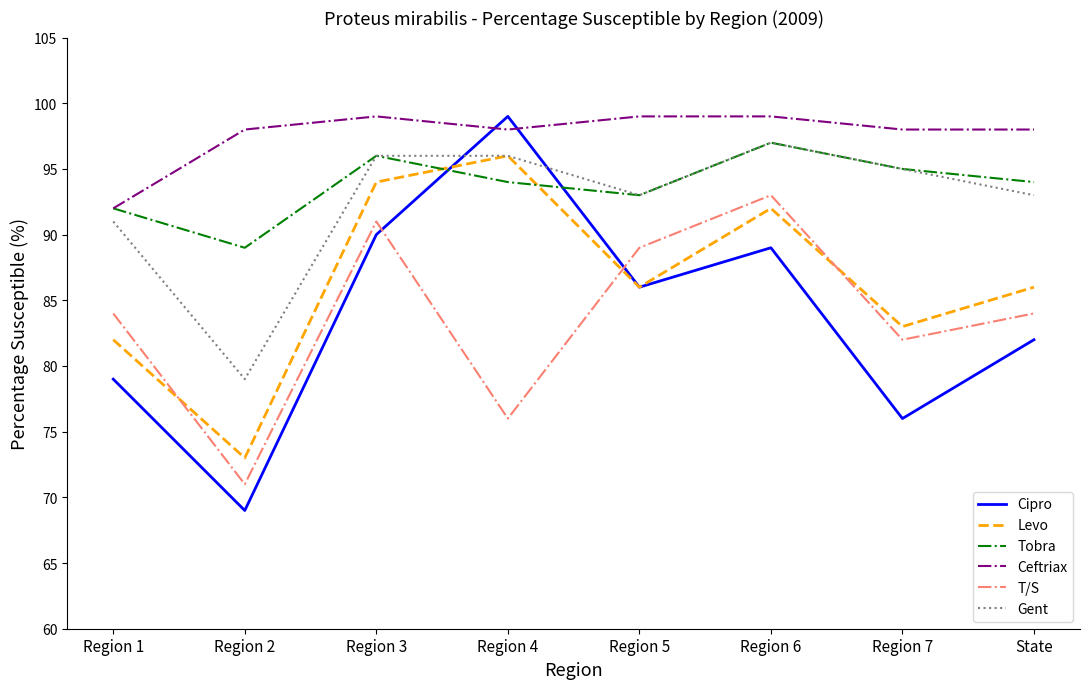

How many interior local valleys does the Tobra series have?

2